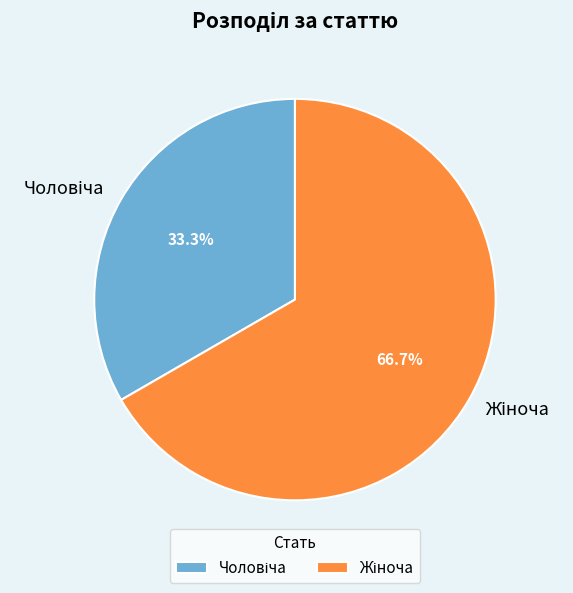

Does any single category account for the majority?

Yes